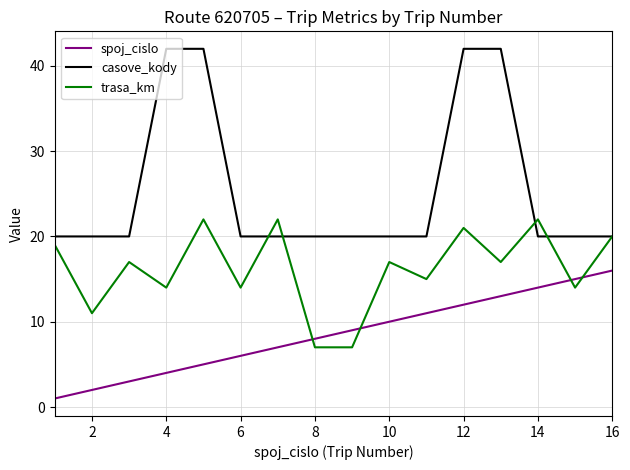

Is this an area chart (filled region under the line)?

No